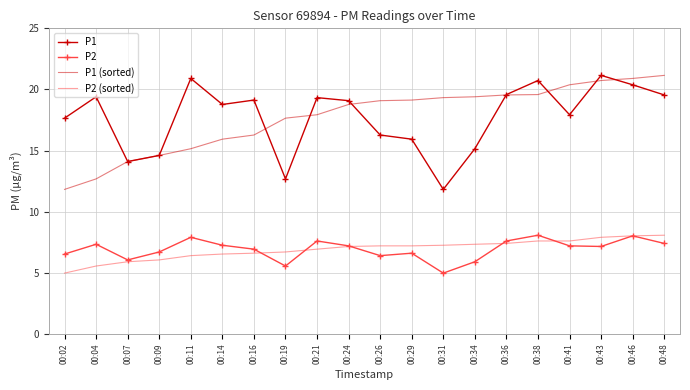

Count the number of data series in this chart.

4